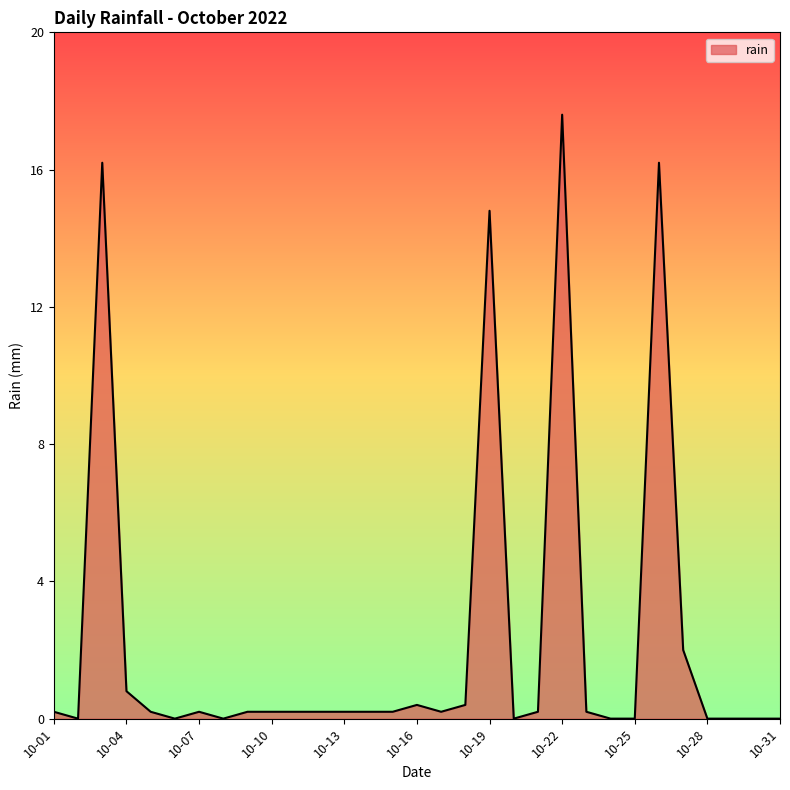

What is the difference between the maximum and minimum values?

17.6